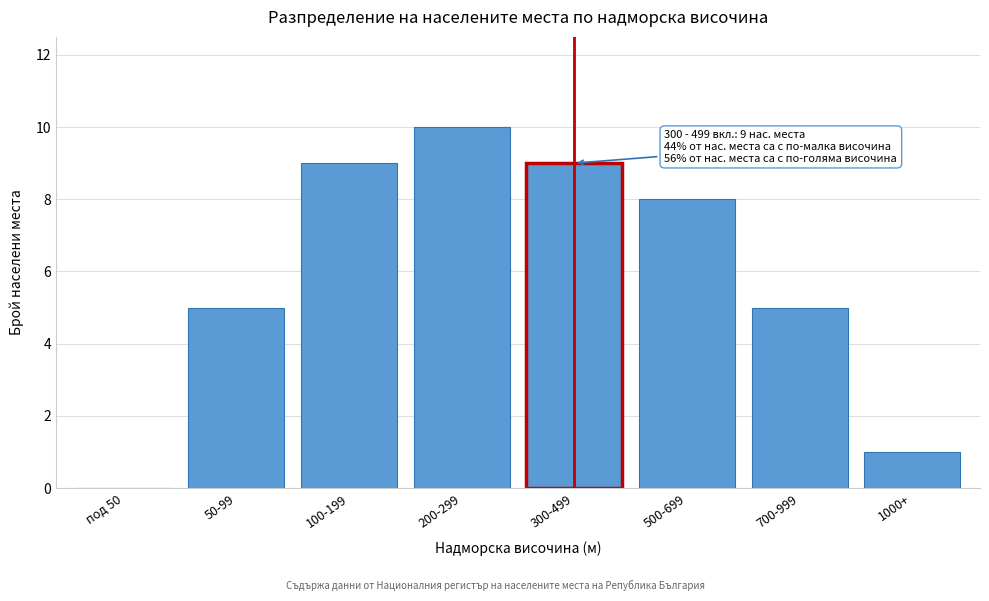

Reading left to right, extract all data points from this chart.

под 50=0	50-99=5	100-199=9	200-299=10	300-499=9	500-699=8	700-999=5	1000+=1